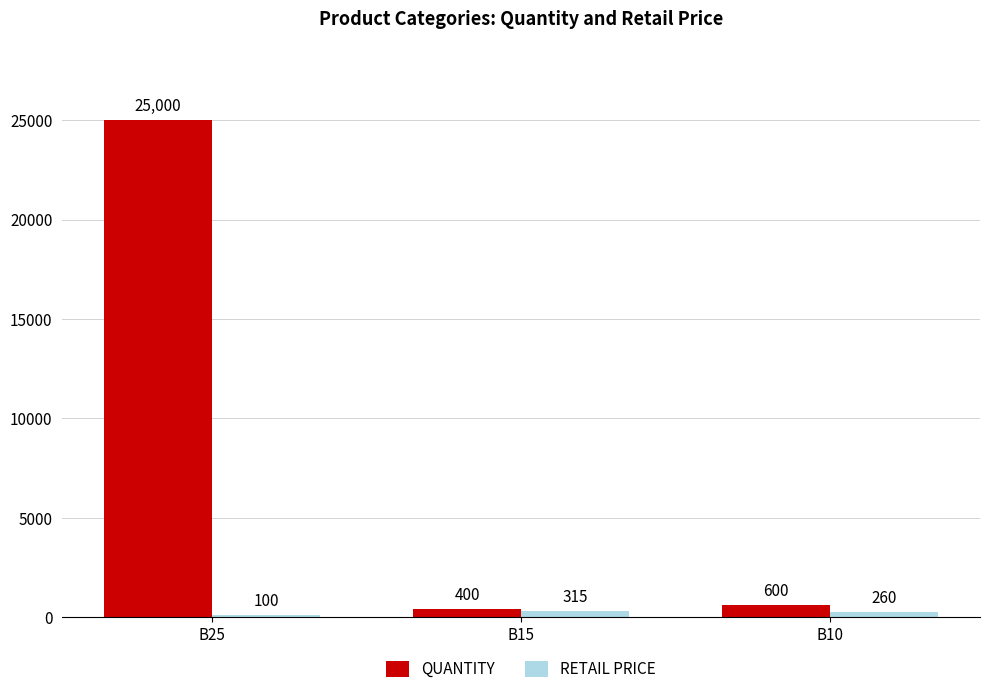

Read the RETAIL PRICE value at B15.

315